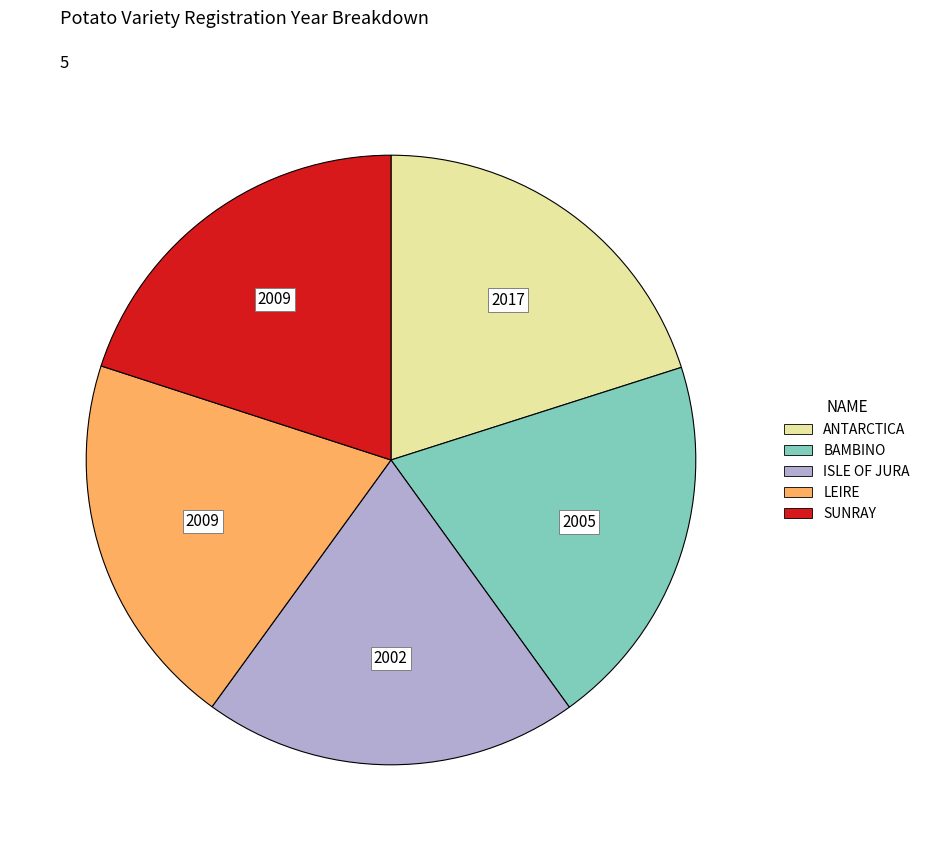

Does LEIRE represent more than half of the total?

No